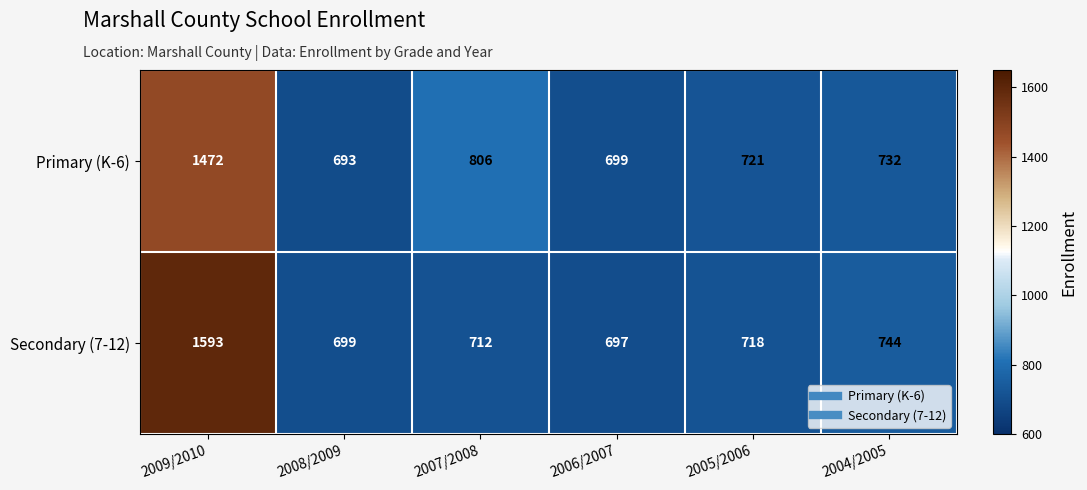

Reading left to right, transcribe all the data shown in this chart.

Primary (K-6): 2009/2010=1472	2008/2009=693	2007/2008=806	2006/2007=699	2005/2006=721	2004/2005=732
Secondary (7-12): 2009/2010=1593	2008/2009=699	2007/2008=712	2006/2007=697	2005/2006=718	2004/2005=744